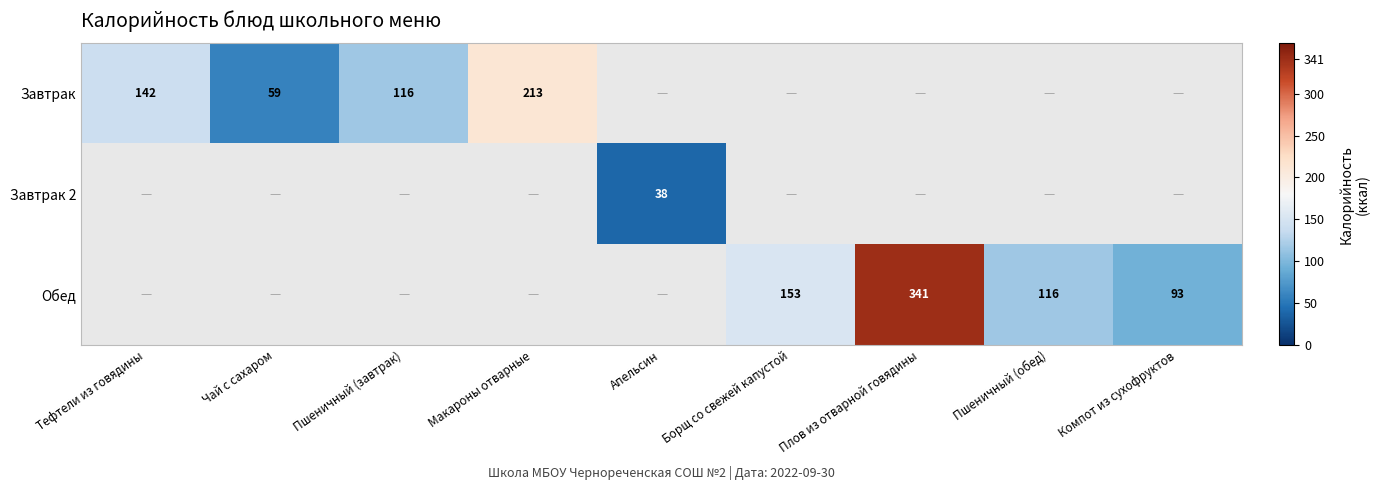

Is it true that Завтрак 2 equals 38 at Апельсин?

True